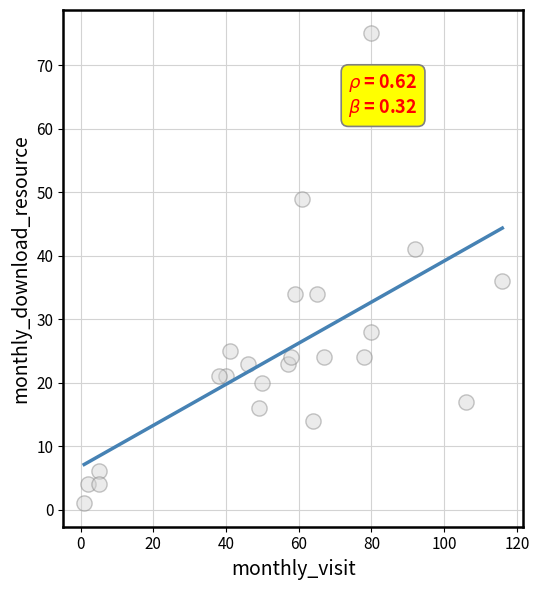

What Y value in the scatter plot is closest to 38?

36